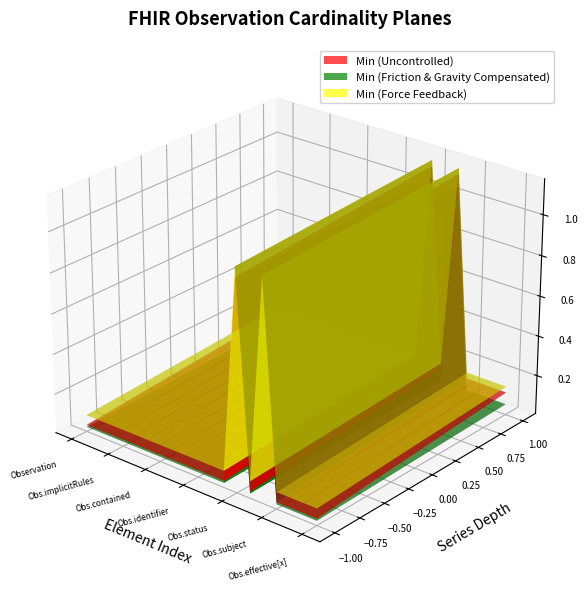

Reading right to left, transcribe all the data shown in this chart.

Min (Uncontrolled): Observation.effective[x]=0	Observation.encounter=0	Observation.focus=0	Observation.subject=0	Observation.code=1	Observation.category=0	Observation.status=1	Observation.partOf=0	Observation.basedOn=0	Observation.identifier=0	Observation.modifierExtension=0	Observation.extension=0	Observation.contained=0	Observation.text=0	Observation.language=0	Observation.implicitRules=0	Observation.meta=0	Observation.id=0	Observation=0
Min (Friction & Gravity Compensated): Observation.effective[x]=0	Observation.encounter=0	Observation.focus=0	Observation.subject=0	Observation.code=1	Observation.category=0	Observation.status=1	Observation.partOf=0	Observation.basedOn=0	Observation.identifier=0	Observation.modifierExtension=0	Observation.extension=0	Observation.contained=0	Observation.text=0	Observation.language=0	Observation.implicitRules=0	Observation.meta=0	Observation.id=0	Observation=0
Min (Force Feedback): Observation.effective[x]=0	Observation.encounter=0	Observation.focus=0	Observation.subject=0	Observation.code=1	Observation.category=0	Observation.status=1	Observation.partOf=0	Observation.basedOn=0	Observation.identifier=0	Observation.modifierExtension=0	Observation.extension=0	Observation.contained=0	Observation.text=0	Observation.language=0	Observation.implicitRules=0	Observation.meta=0	Observation.id=0	Observation=0